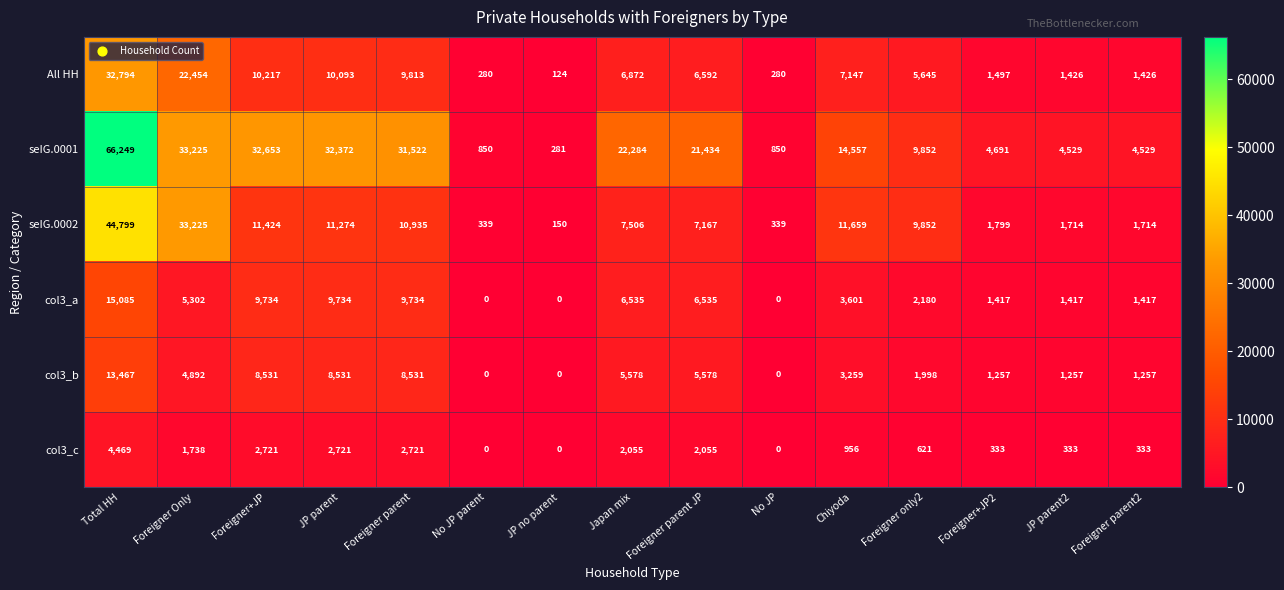

What is the spread (max minus min) of values at JP parent2?

4196